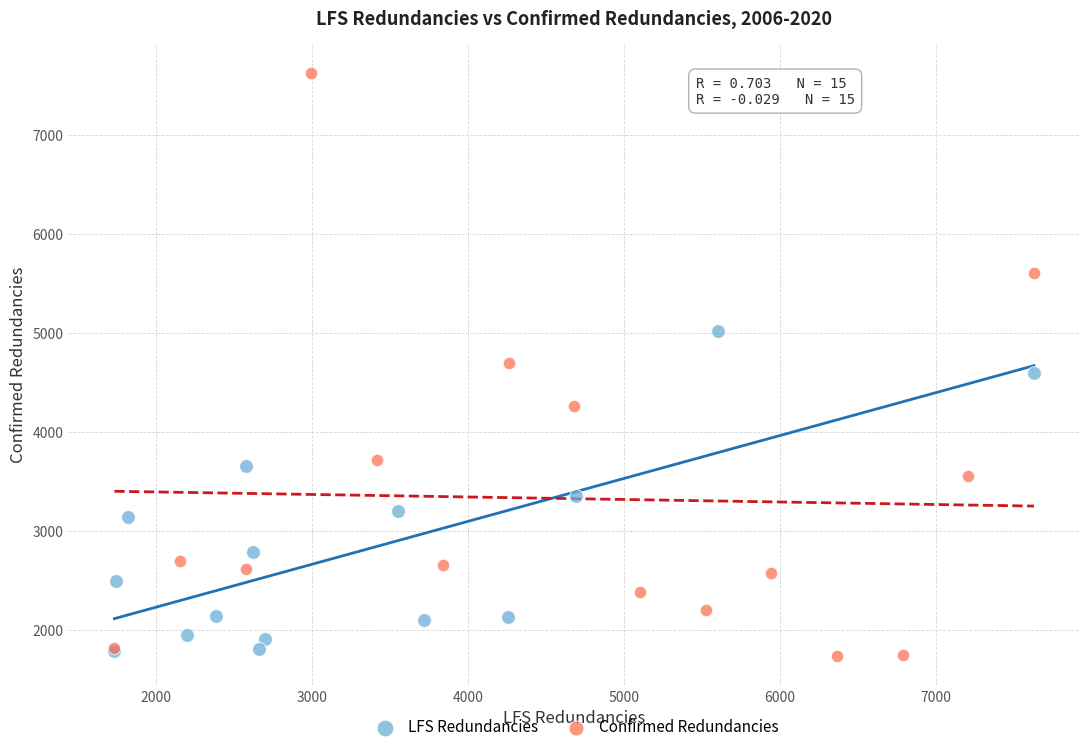

What are all the series names shown in the legend?

LFS Redundancies, Confirmed Redundancies